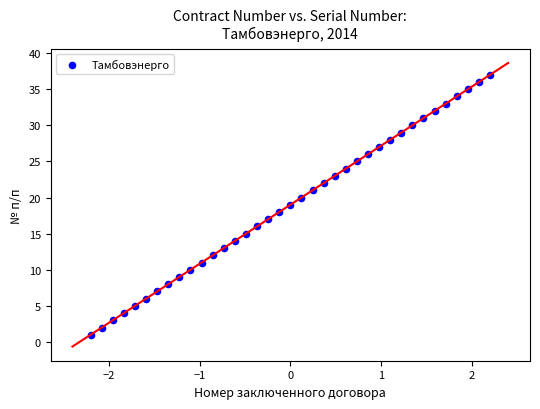

What is the range of Y values (max minus min)?

36